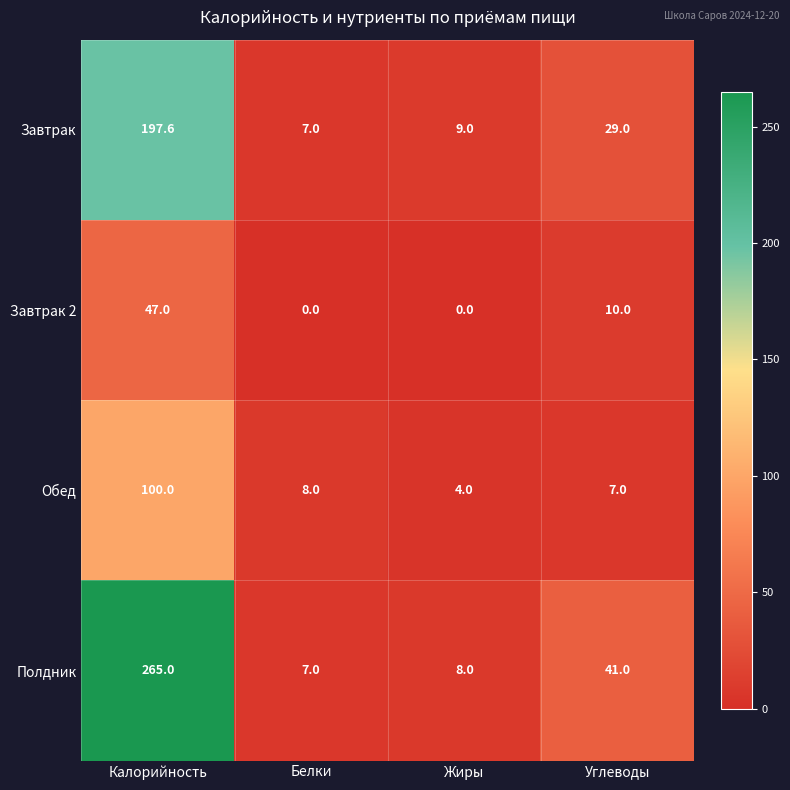

What is the maximum value for Завтрак?

197.6